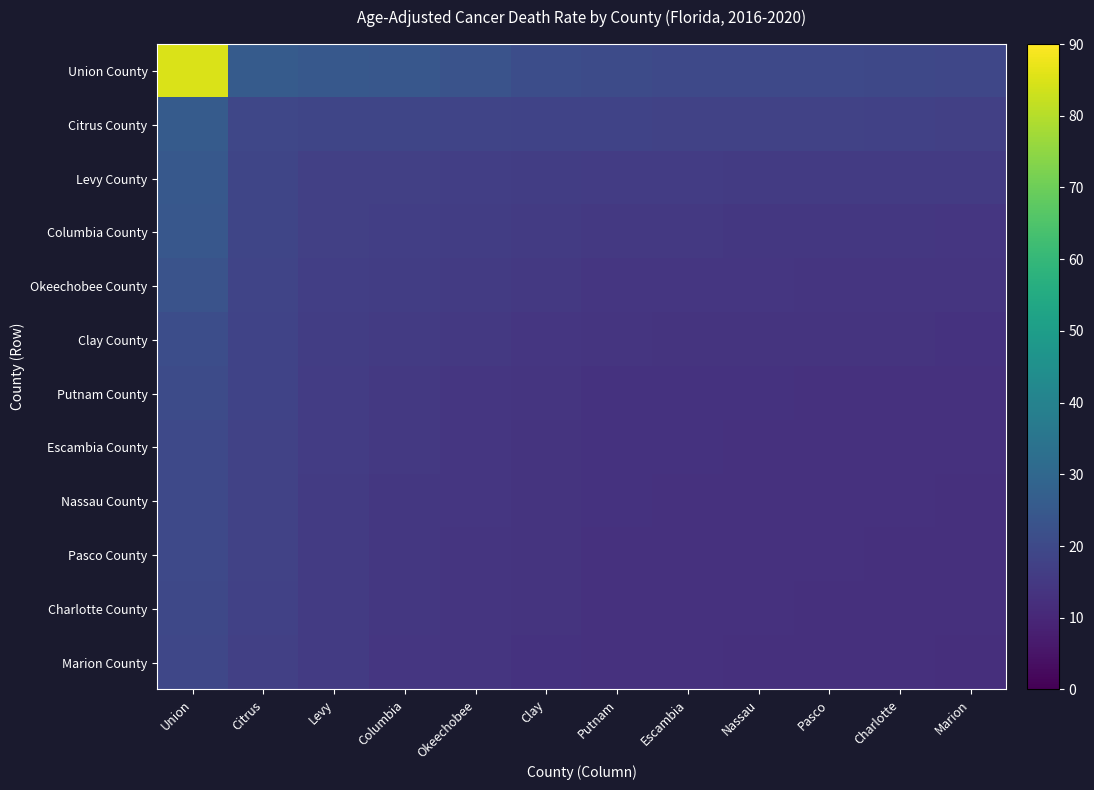

At Levy, list the series in order from smallest to largest.

Marion County, Charlotte County, Pasco County, Nassau County, Escambia County, Putnam County, Clay County, Okeechobee County, Columbia County, Levy County, Citrus County, Union County